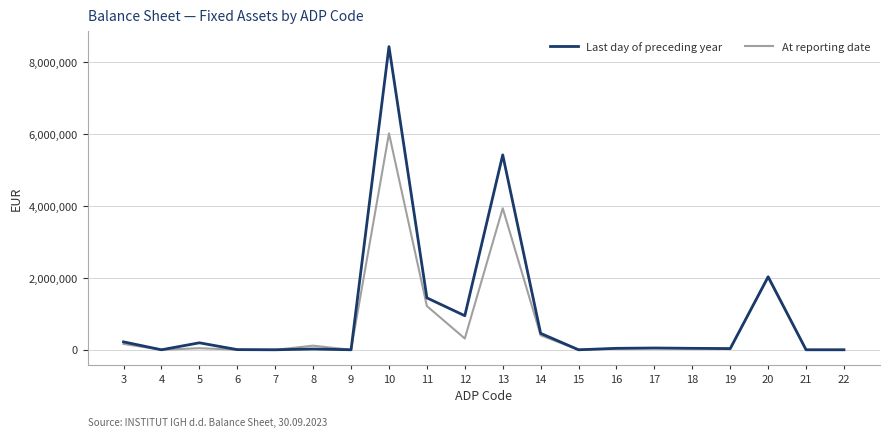

At which category is the sum across all series the highest?

10